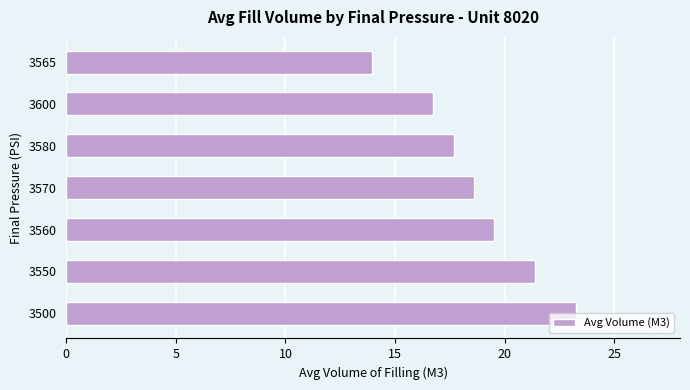

What is the change in value from 3560 to 3570?

-0.9